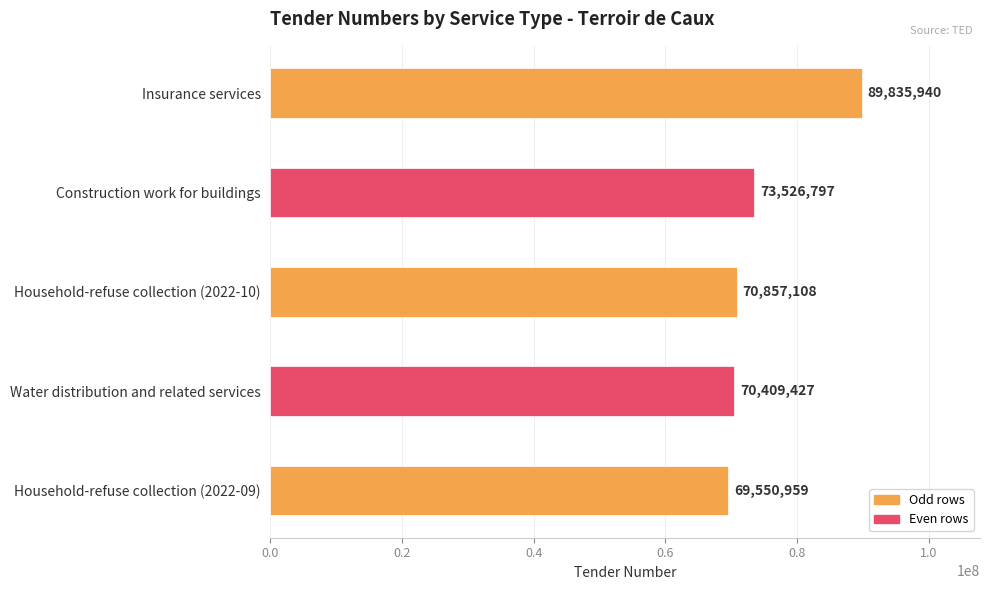

Which label corresponds to the smallest value in the chart?

Household-refuse collection (2022-09)